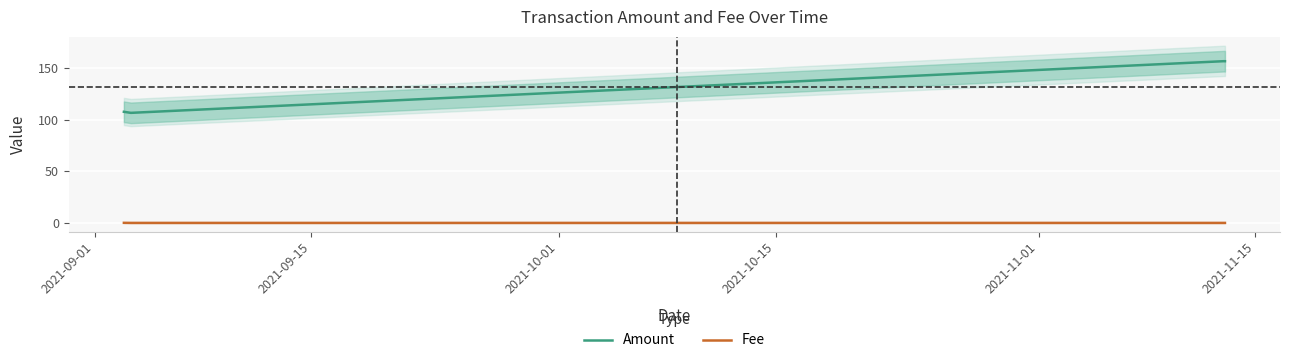

What is the highest value of the Amount series?

157.0